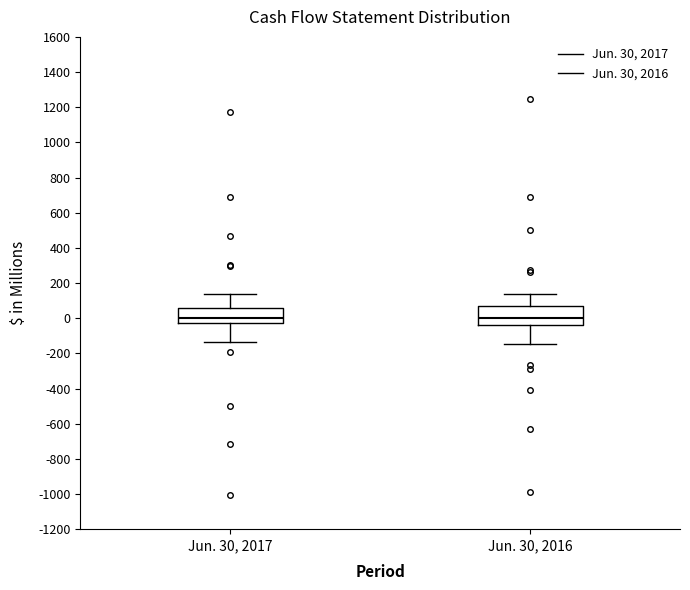

Where does the lower whisker of the box for Jun. 30, 2016 end on the y-axis? The values are not printed on the chart, so give them approximately, as read against the axis.

-140